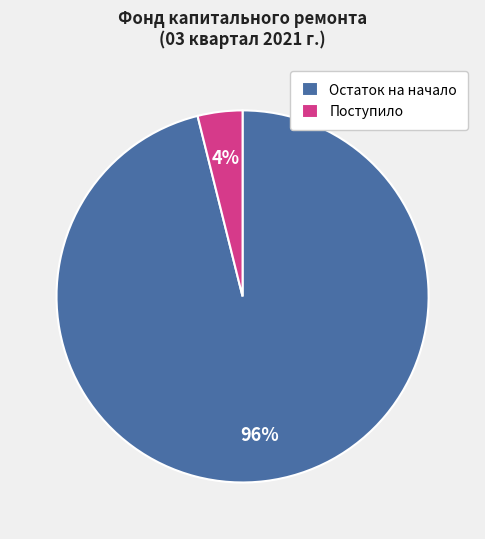

How many slices are in this pie chart?

2